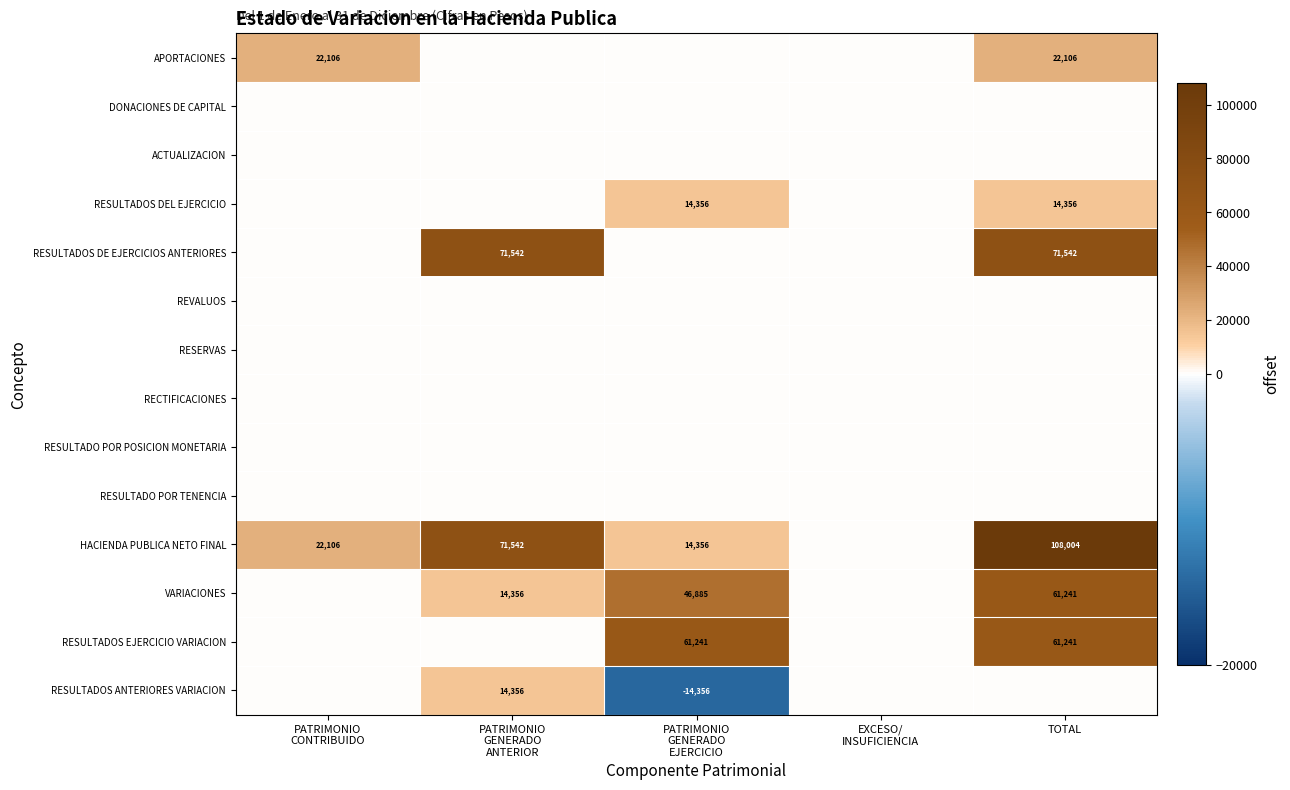

How many data points does each series have?

5